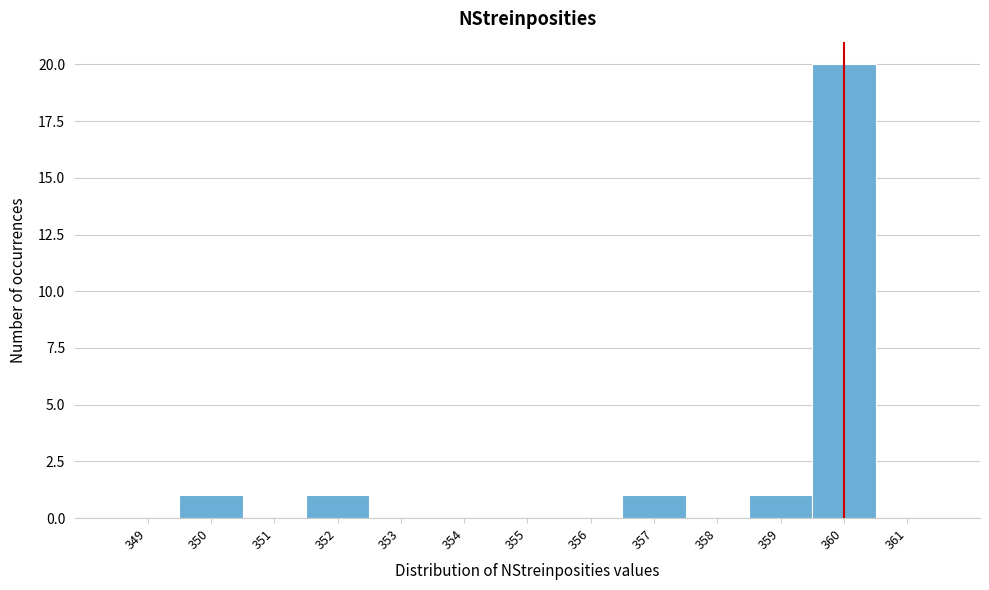

Over which range of the x-axis is the bar tallest?

359.5 to 360.5